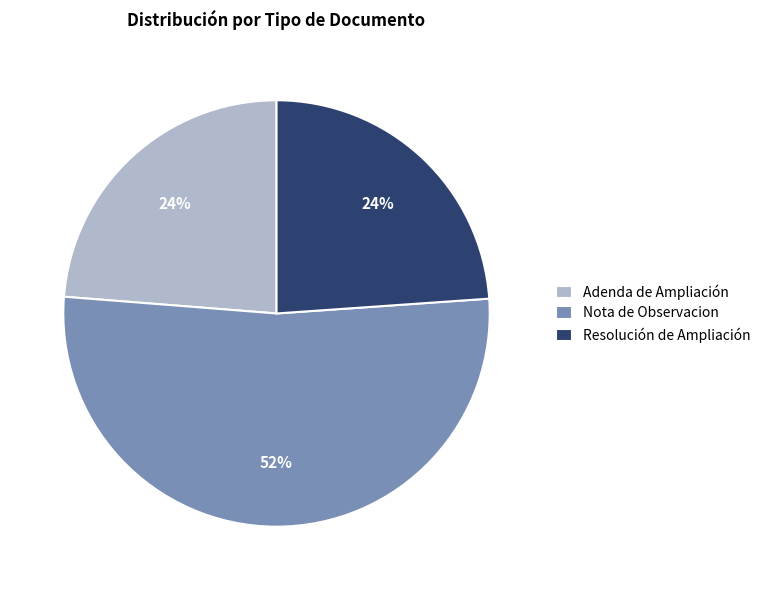

To the nearest percent, what is the combined percentage of Nota de Observacion and Resolución de Ampliación?

76%